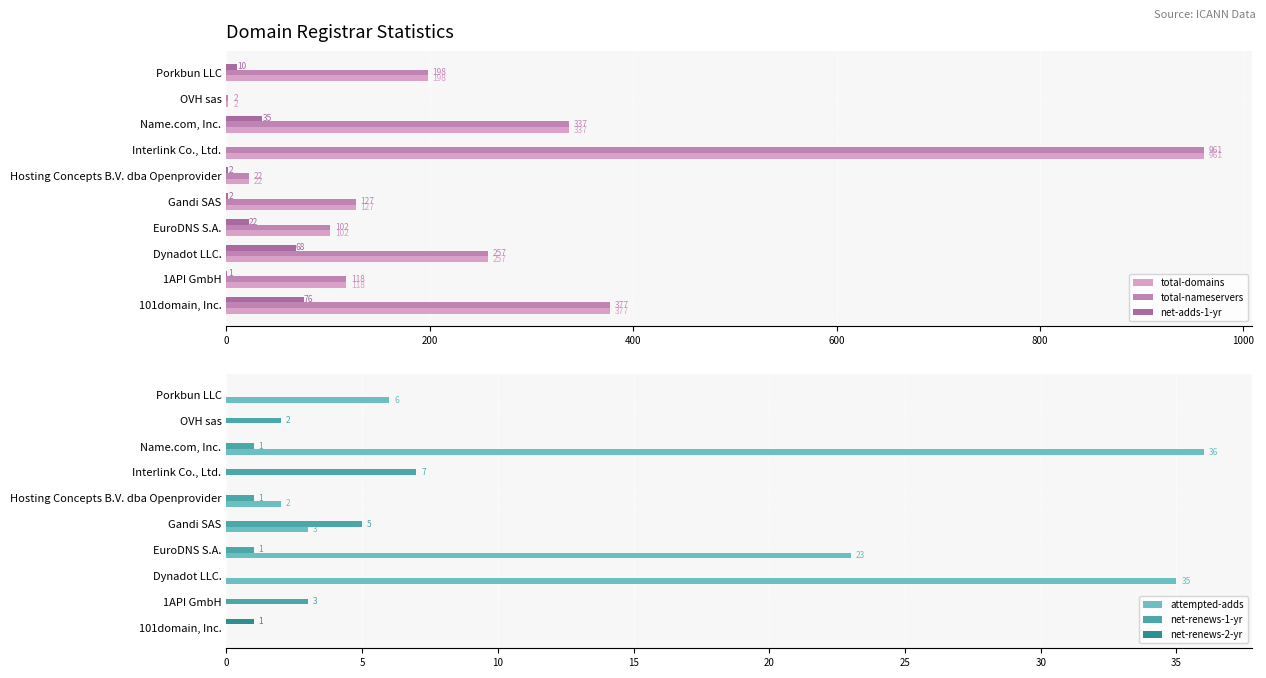

Is it true that total-domains equals 94 at 101domain, Inc.?

False